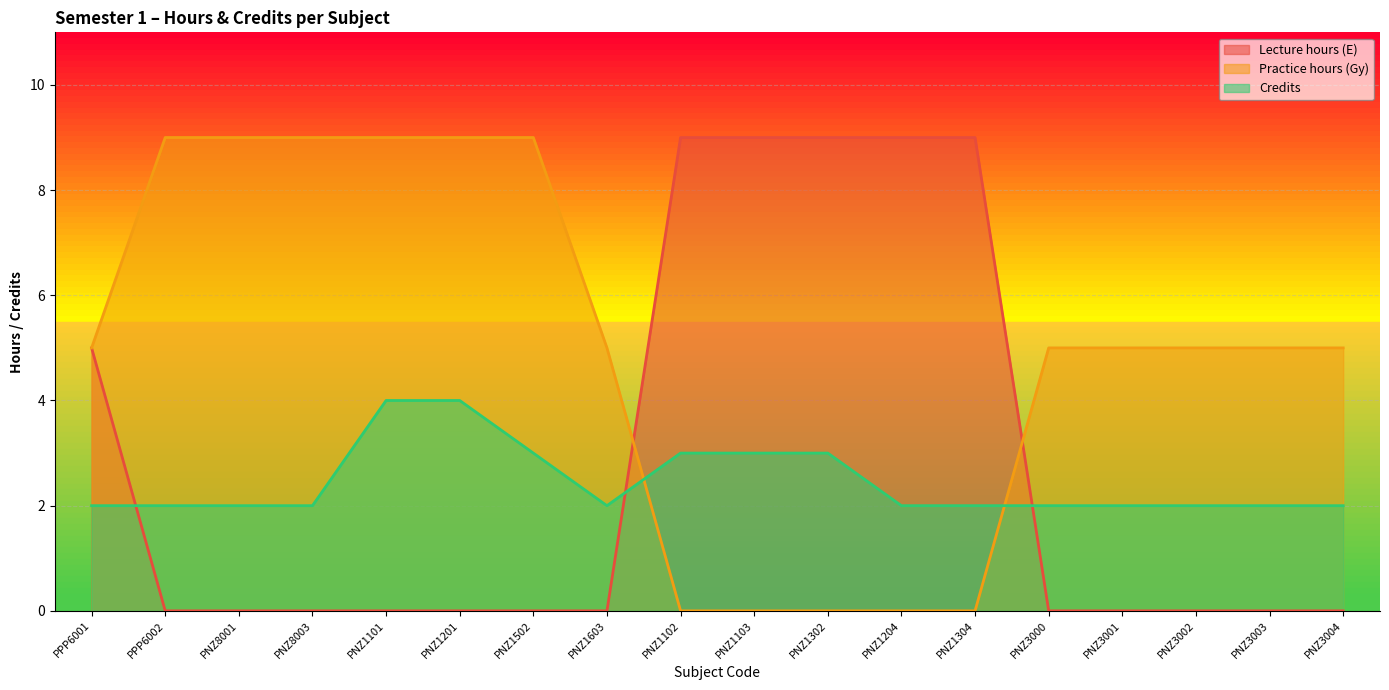

What position from the right is PNZ3002?

3